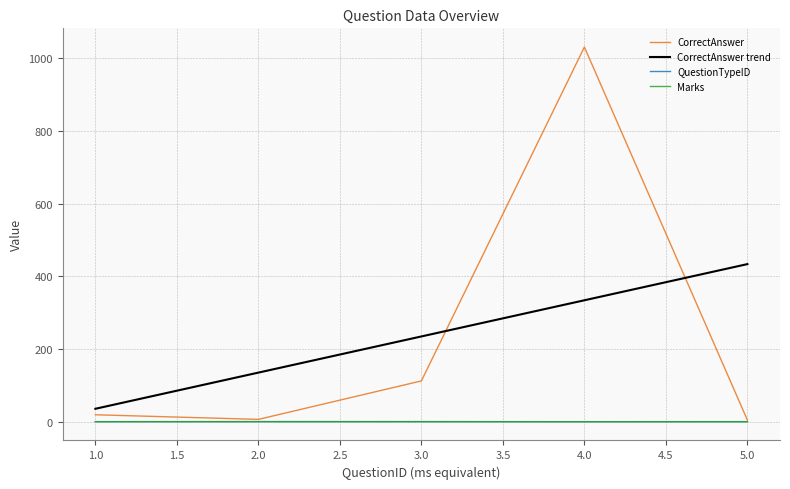

What is the greatest value displayed?

1030.5